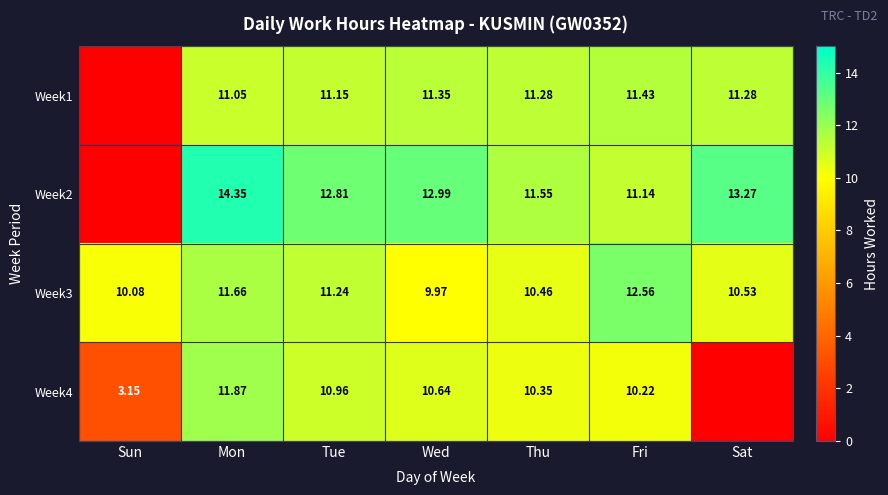

At which label is Week3 closest to 11?

Tue